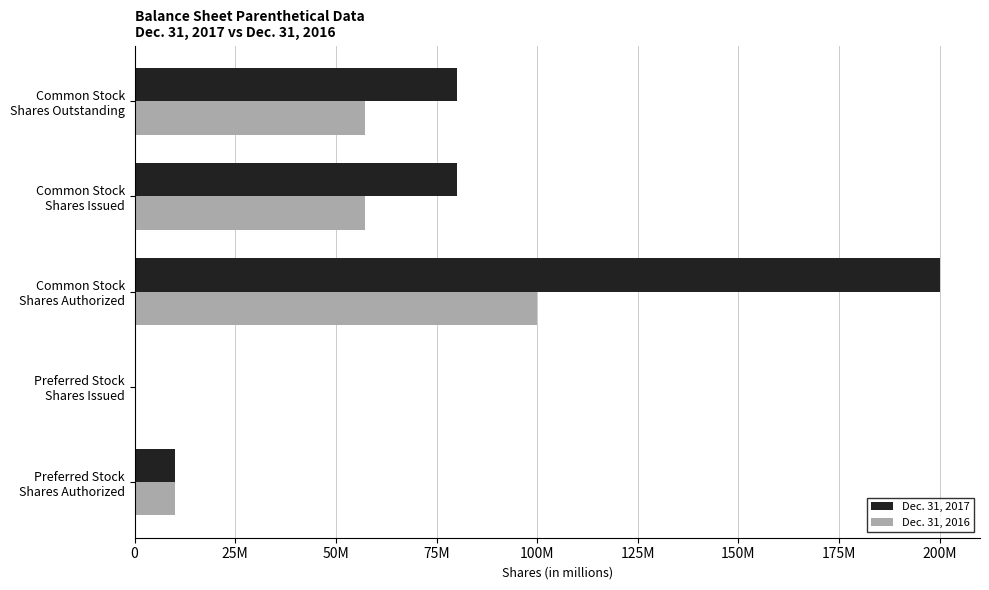

What are all the series names shown in the legend?

Dec. 31, 2017, Dec. 31, 2016